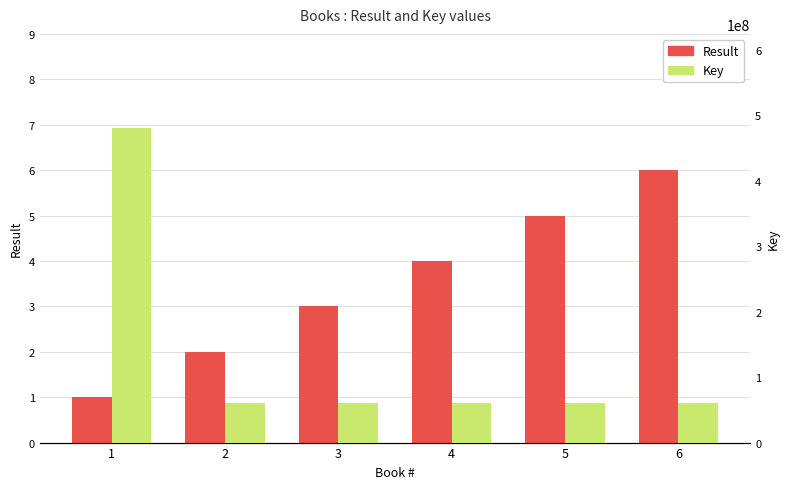

Which has a higher value, 5 or 3?

5